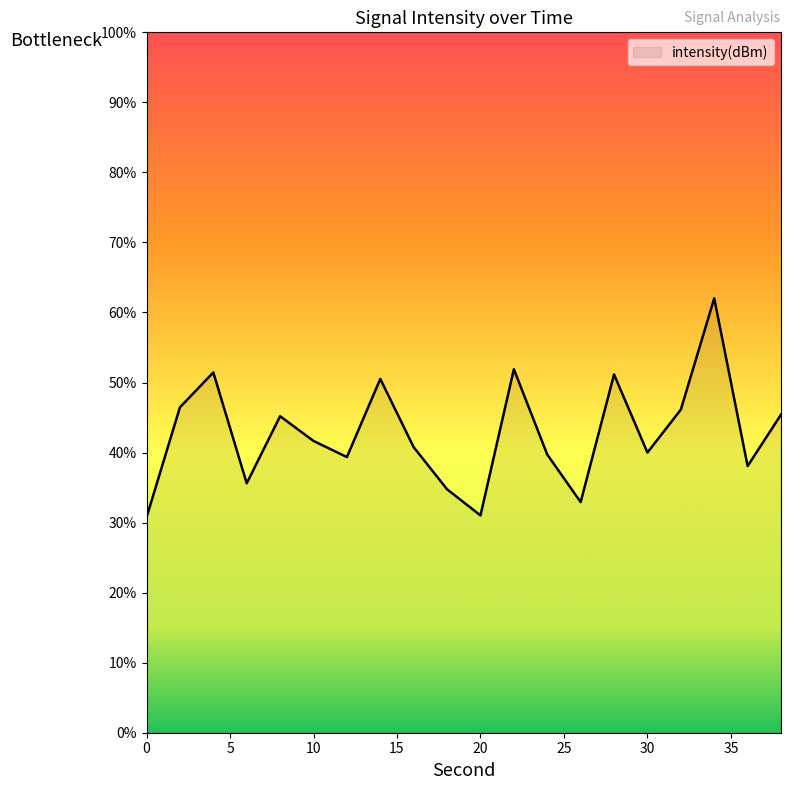

What is the maximum value shown in the chart?

62.0